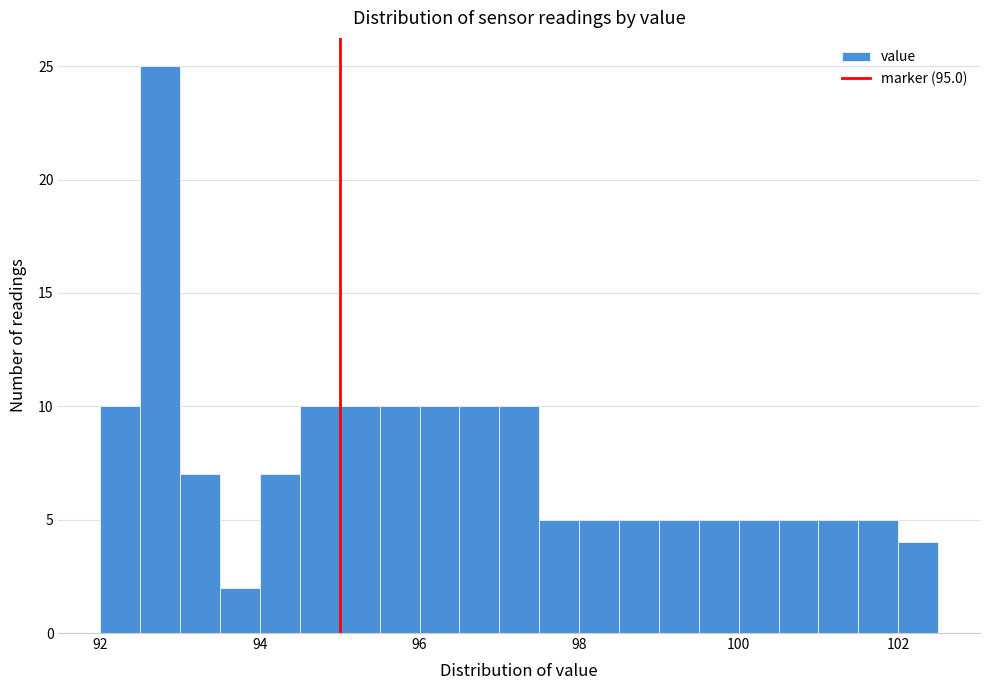

Read against the x-axis, roughly where is the centre of the tallest bar?

92.8